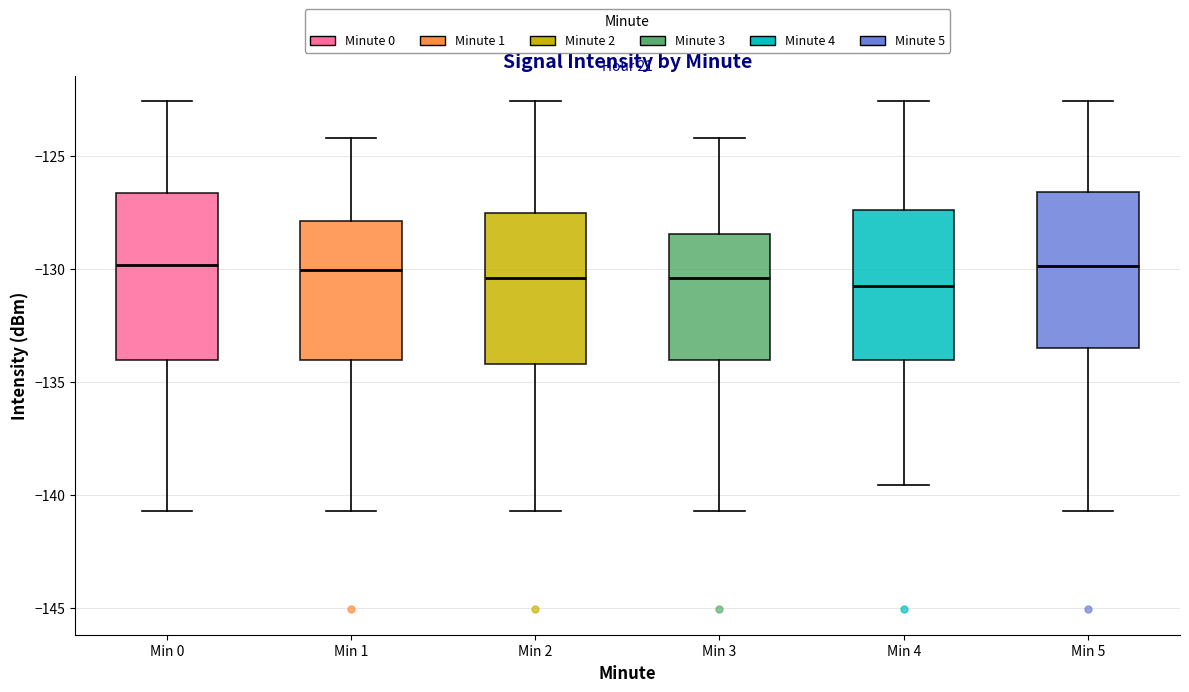

Reading left to right, transcribe this box plot: for each box, give where its median line is, the range the box spans, and where its two whiskers end, as read against the y-axis. The values are not printed on the chart, so give them approximately, as read against the axis.

Min 0: median -130.0, box -134.0 to -126.5, whiskers -140.5 to -122.5
Min 1: median -130.0, box -134.0 to -128.0, whiskers -140.5 to -124.0
Min 2: median -130.5, box -134.0 to -127.5, whiskers -140.5 to -122.5
Min 3: median -130.5, box -134.0 to -128.5, whiskers -140.5 to -124.0
Min 4: median -130.5, box -134.0 to -127.5, whiskers -139.5 to -122.5
Min 5: median -130.0, box -133.5 to -126.5, whiskers -140.5 to -122.5